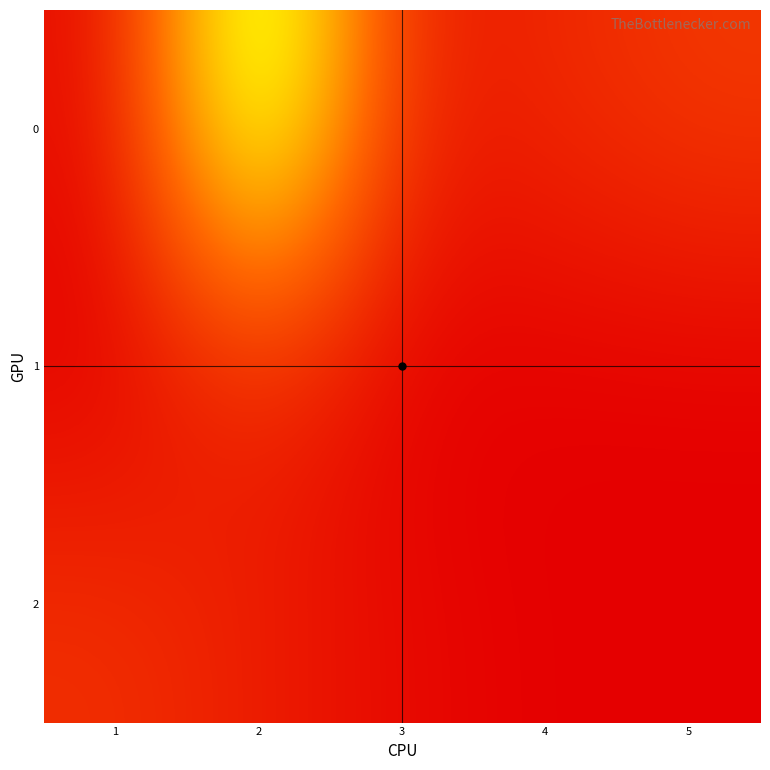

Reading left to right, extract all data points from this chart.

0: 1=1	2=32	3=3	4=4	5=6
1: 1=0	2=4	3=0	4=0	5=0
2: 1=5	2=3	3=1	4=0	5=0